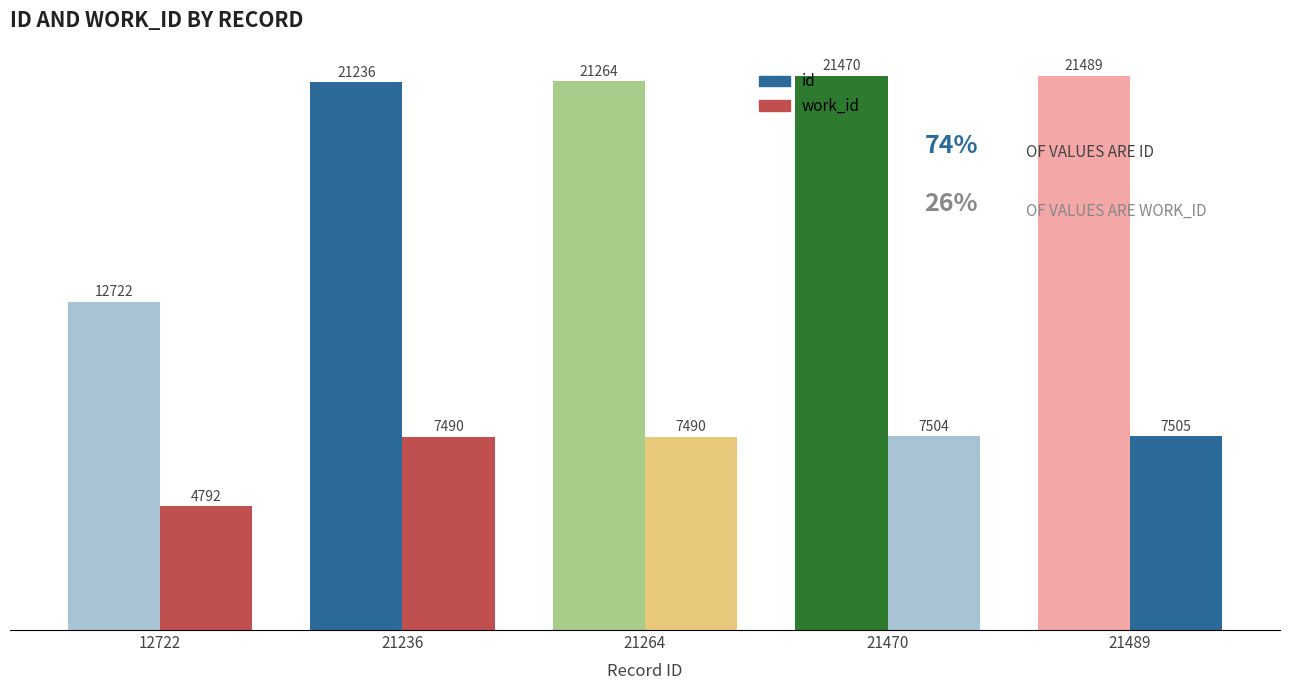

Which label corresponds to the largest value in the chart?

21489